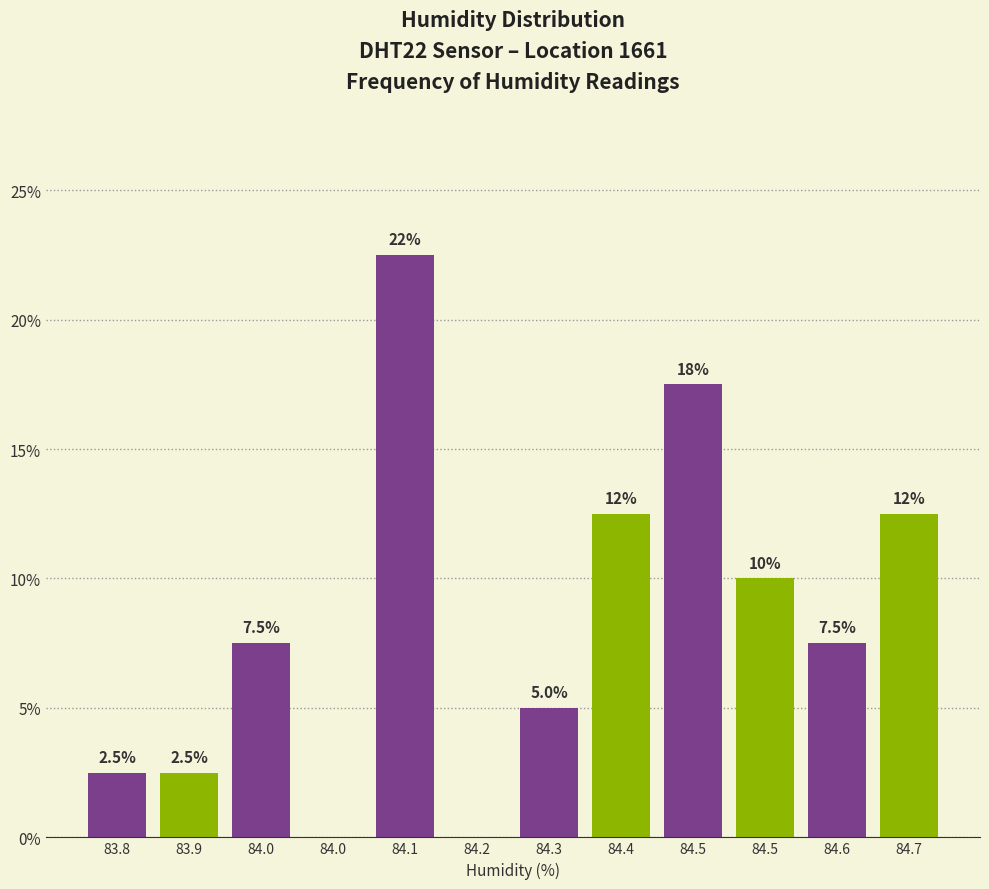

How many values are above zero?

10